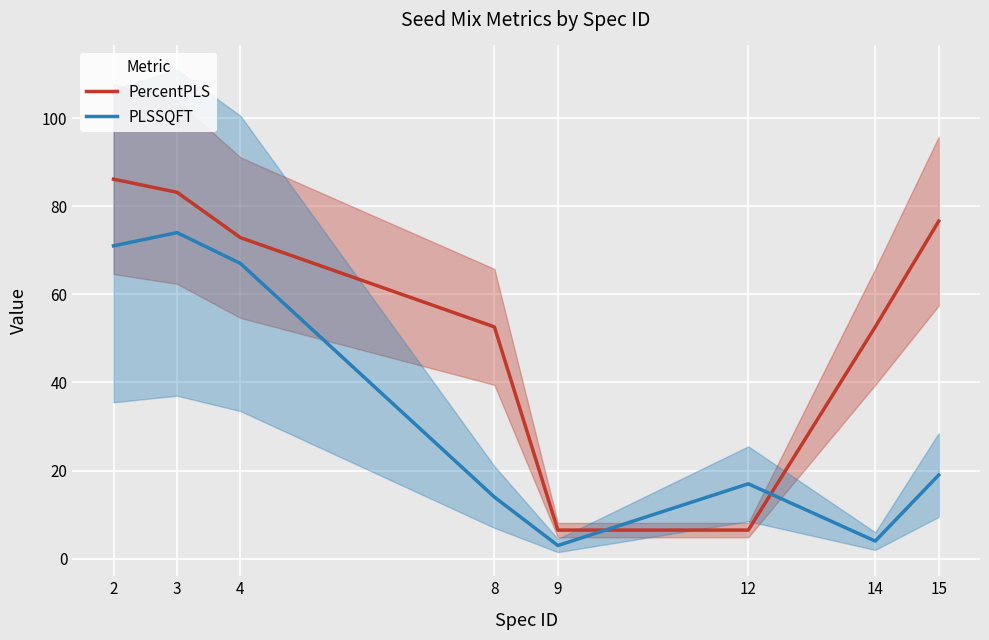

Reading left to right, transcribe all the data shown in this chart.

PercentPLS: 2=86.1	3=83.2	4=72.9	8=52.6	9=6.5	12=6.5	14=52.6	15=76.6
PLSSQFT: 2=71.0	3=74.0	4=67.0	8=14.0	9=3.0	12=17.0	14=4.0	15=19.0